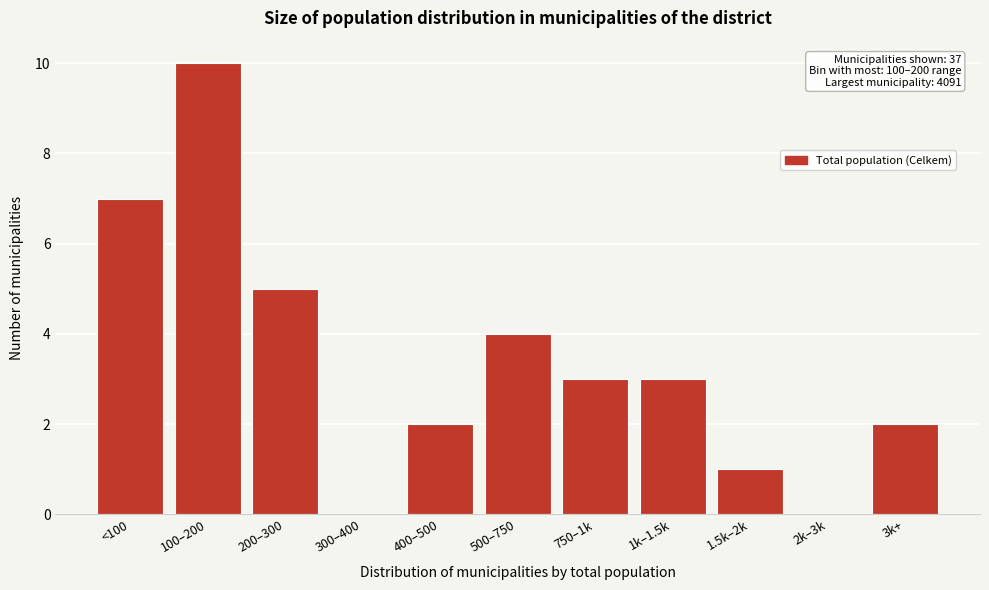

Reading right to left, what are all the values shown in this chart?

3k+=2	2k–3k=0	1.5k–2k=1	1k–1.5k=3	750–1k=3	500–750=4	400–500=2	300–400=0	200–300=5	100–200=10	<100=7